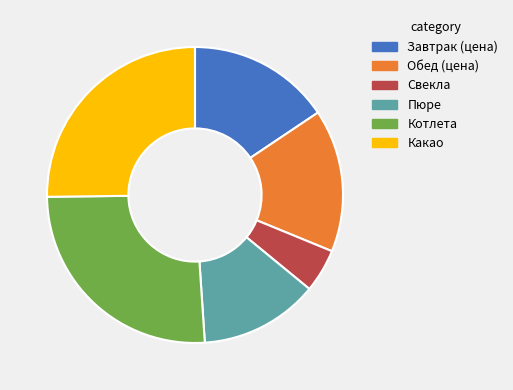

The Завтрак (цена) slice represents 16% of the pie. True or false?

True